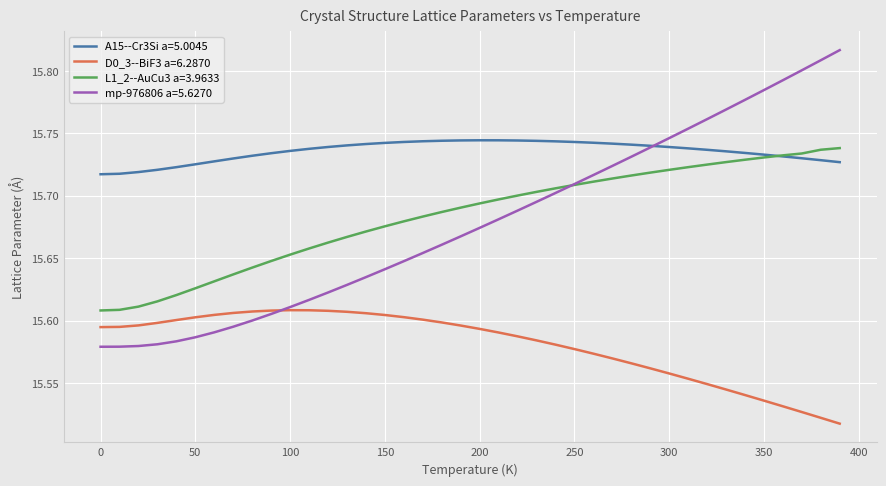

Which series has the widest spread of values?

mp-976806 a=5.6270